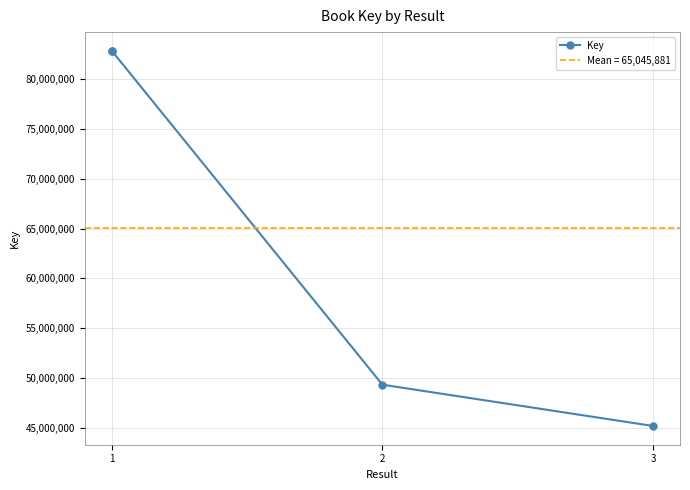

Which label corresponds to the smallest value in the chart?

3